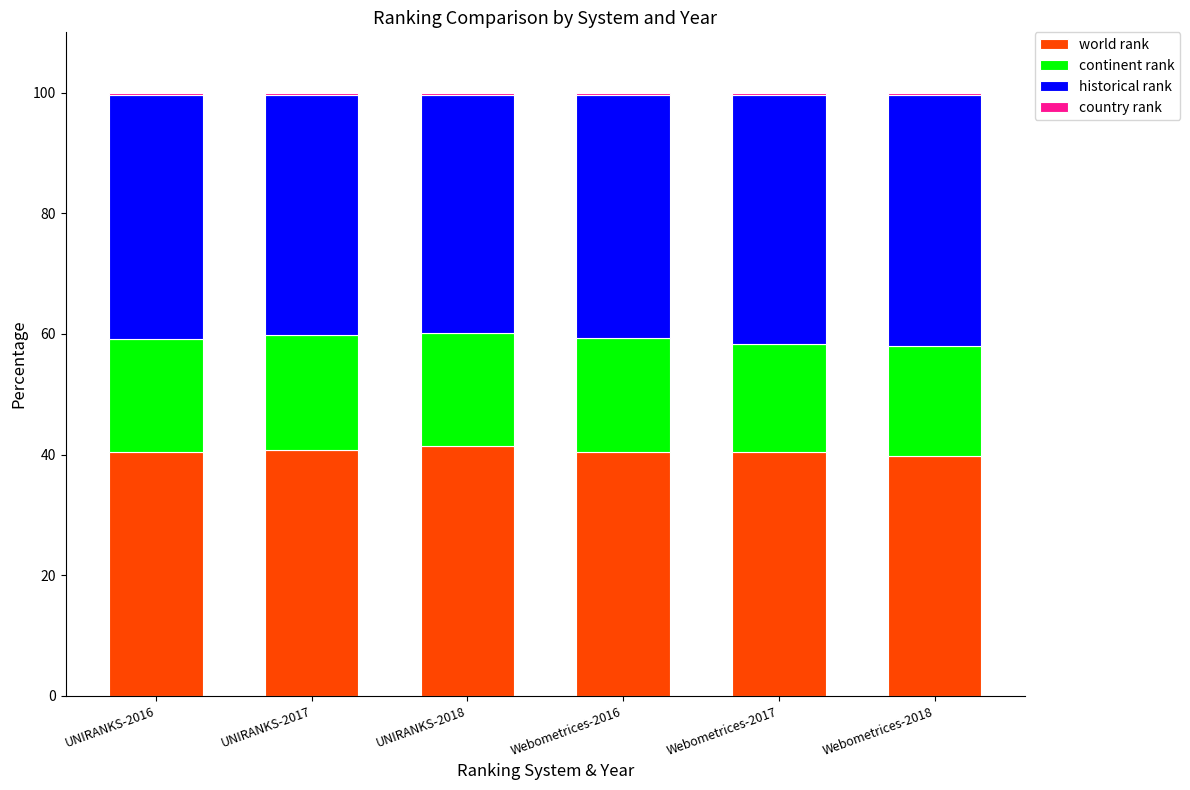

Count the number of categories in the chart.

6